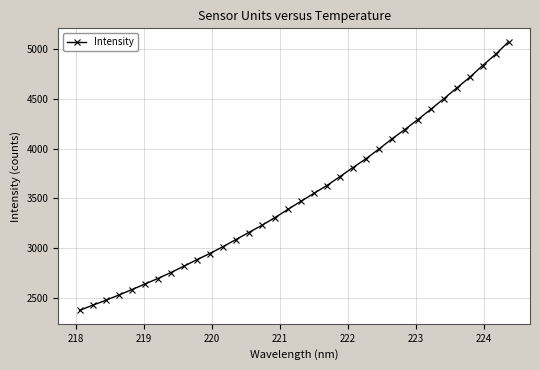

What is the maximum value shown in the chart?

5069.7